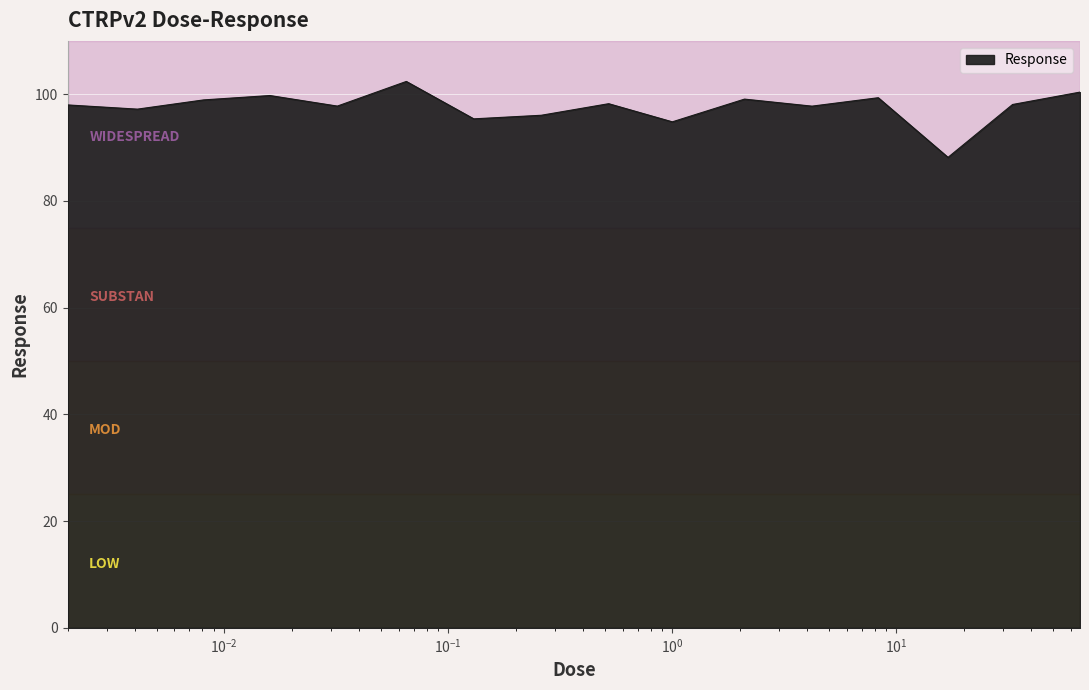

What is the greatest value displayed?

102.4